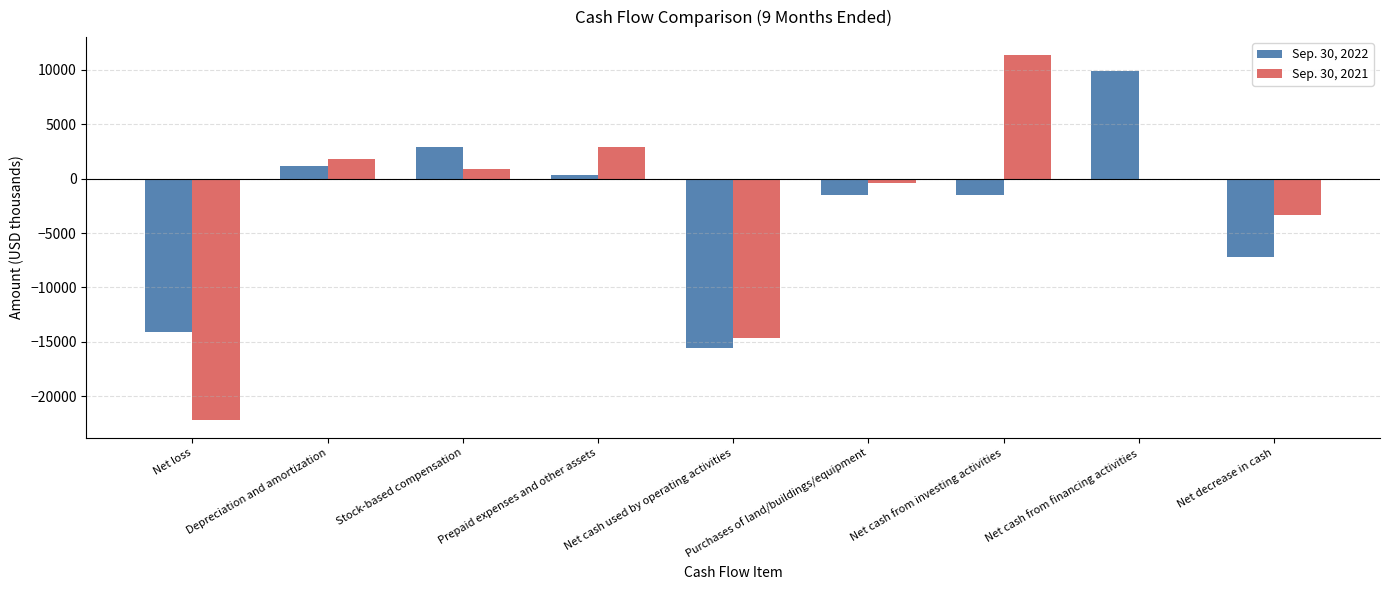

What is the difference between the Sep. 30, 2021 values at Net decrease in cash and Net cash from financing activities?

3332